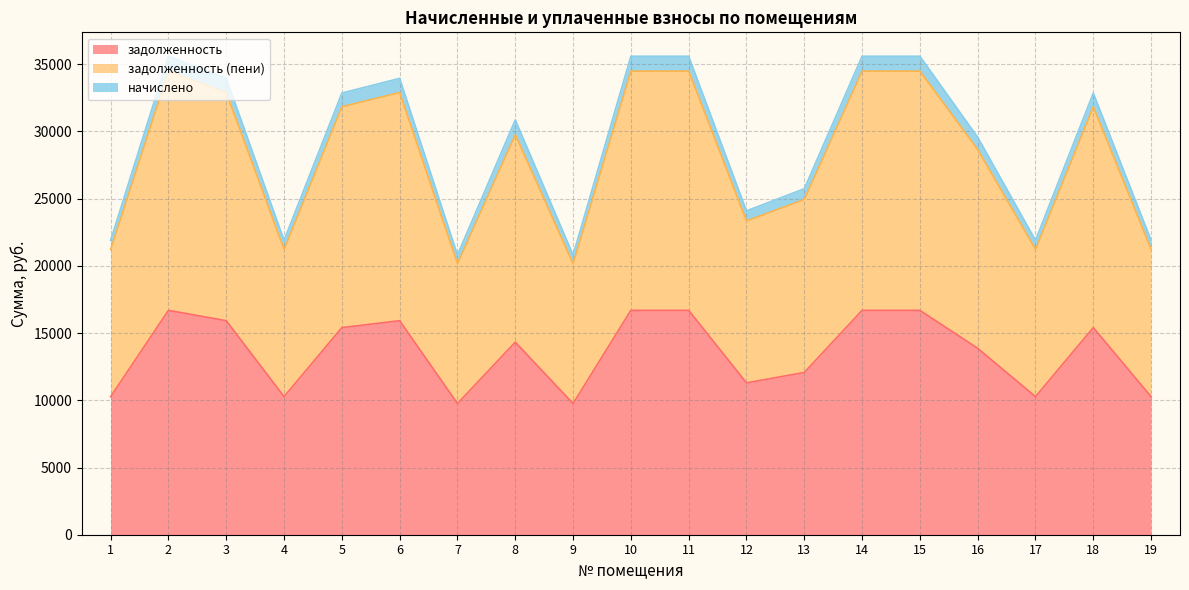

What is the minimum value for задолженность?

9758.4